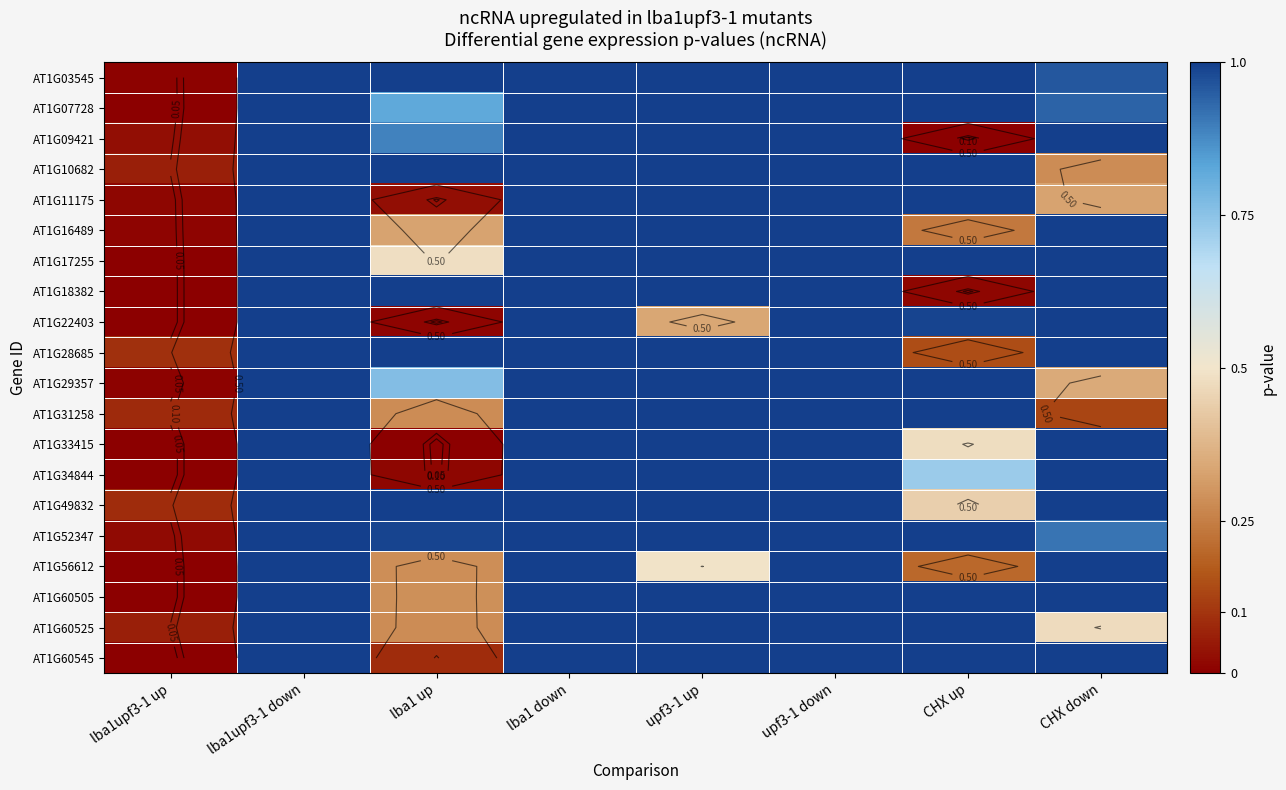

The value of AT1G28685 at lba1 up is 1.0. True or false?

True